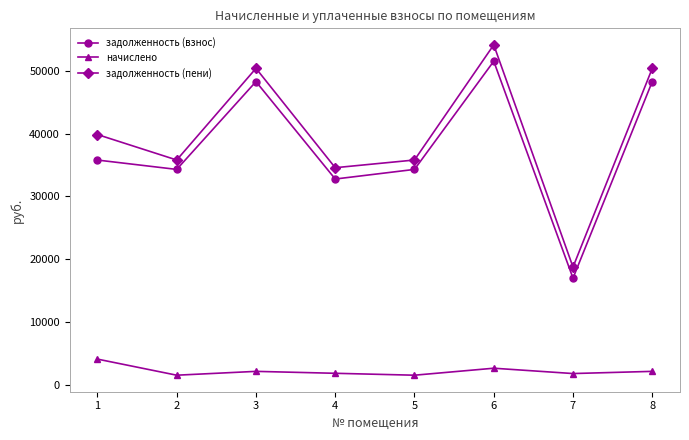

Where is the first local minimum for задолженность (пени)?

2